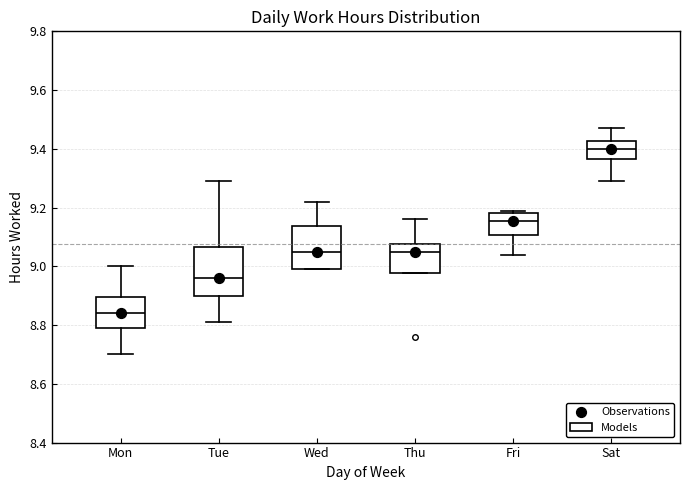

Reading left to right, transcribe this box plot: for each box, give where its median line is, the range the box spans, and where its two whiskers end, as read against the y-axis. The values are not printed on the chart, so give them approximately, as read against the axis.

Mon: median 8.84, box 8.80 to 8.90, whiskers 8.70 to 9.00
Tue: median 8.96, box 8.90 to 9.06, whiskers 8.82 to 9.30
Wed: median 9.06, box 9.00 to 9.14, whiskers 9.00 to 9.22
Thu: median 9.06, box 8.98 to 9.08, whiskers 8.98 to 9.16
Fri: median 9.16, box 9.10 to 9.18, whiskers 9.04 to 9.20
Sat: median 9.40, box 9.36 to 9.42, whiskers 9.30 to 9.48